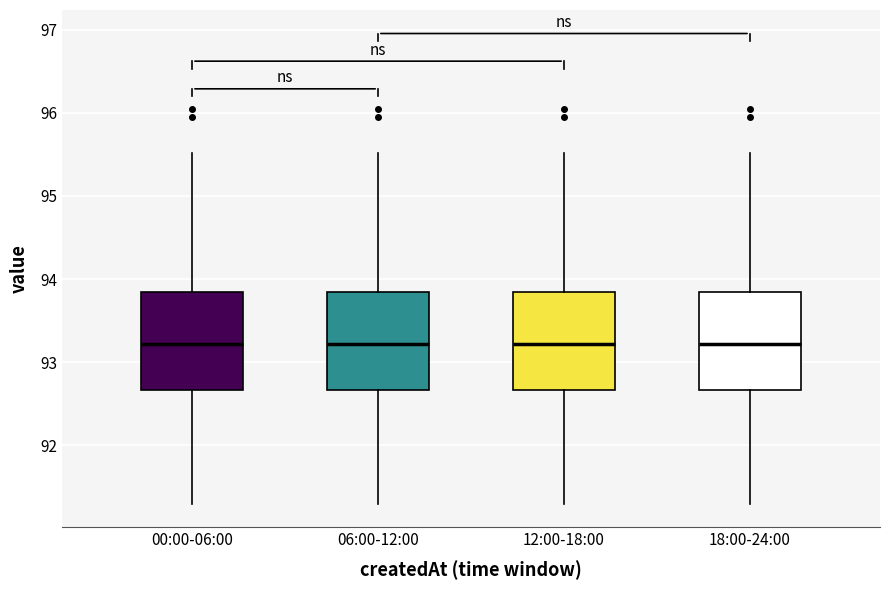

Reading left to right, read every box against the y-axis: the position of its median line, the range the box covers, and the ends of its whiskers. The values are not printed on the chart, so give them approximately, as read against the axis.

00:00-06:00: median 93.2, box 92.7 to 93.8, whiskers 91.3 to 95.5
06:00-12:00: median 93.2, box 92.7 to 93.8, whiskers 91.3 to 95.5
12:00-18:00: median 93.2, box 92.7 to 93.8, whiskers 91.3 to 95.5
18:00-24:00: median 93.2, box 92.7 to 93.8, whiskers 91.3 to 95.5